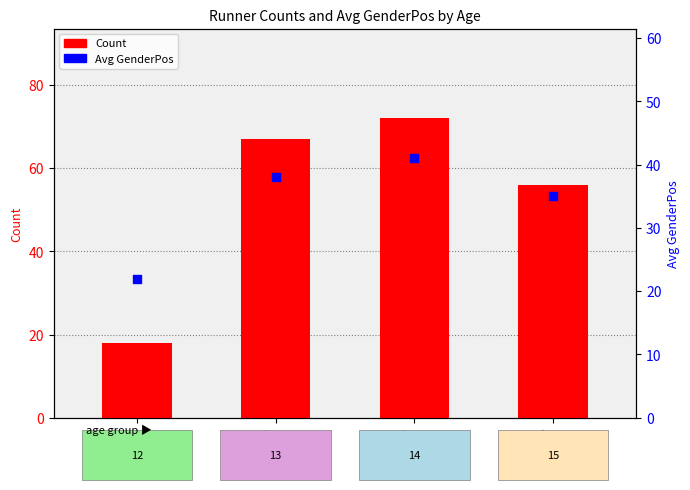

Is the value of Avg GenderPos at Age 14 greater than the value of Count at Age 12?

Yes